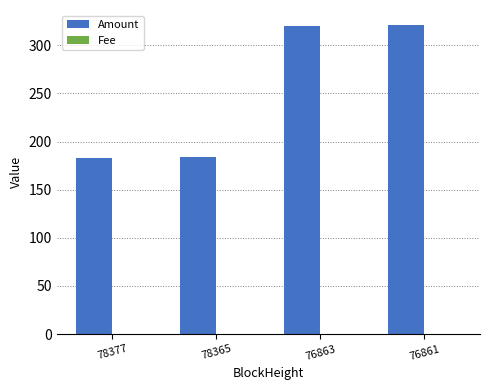

Which series has the largest total across all categories?

Amount